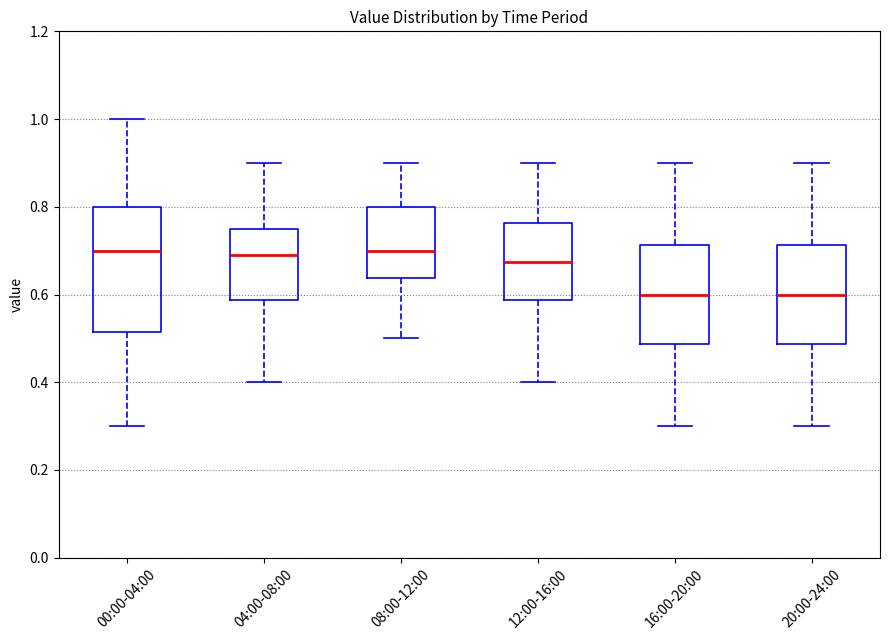

Reading left to right, read every box against the y-axis: the position of its median line, the range the box covers, and the ends of its whiskers. The values are not printed on the chart, so give them approximately, as read against the axis.

00:00-04:00: median 0.70, box 0.52 to 0.80, whiskers 0.30 to 1.00
04:00-08:00: median 0.70, box 0.58 to 0.76, whiskers 0.40 to 0.90
08:00-12:00: median 0.70, box 0.64 to 0.80, whiskers 0.50 to 0.90
12:00-16:00: median 0.68, box 0.58 to 0.76, whiskers 0.40 to 0.90
16:00-20:00: median 0.60, box 0.48 to 0.72, whiskers 0.30 to 0.90
20:00-24:00: median 0.60, box 0.48 to 0.72, whiskers 0.30 to 0.90